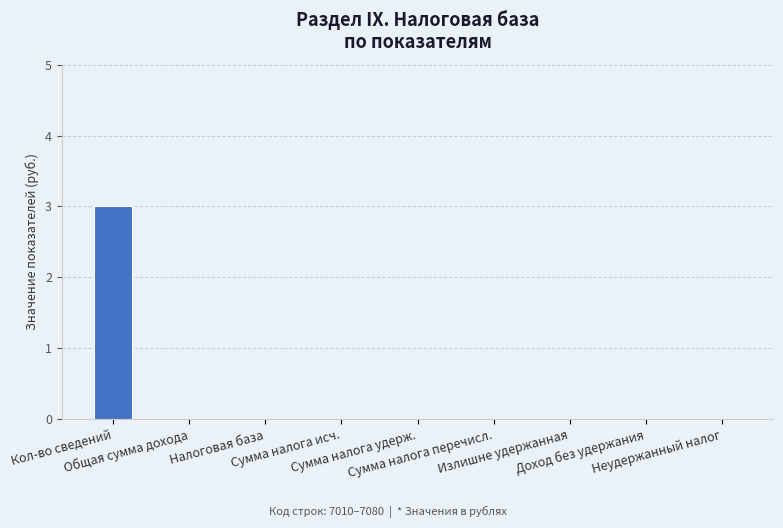

What is the maximum value shown in the chart?

3